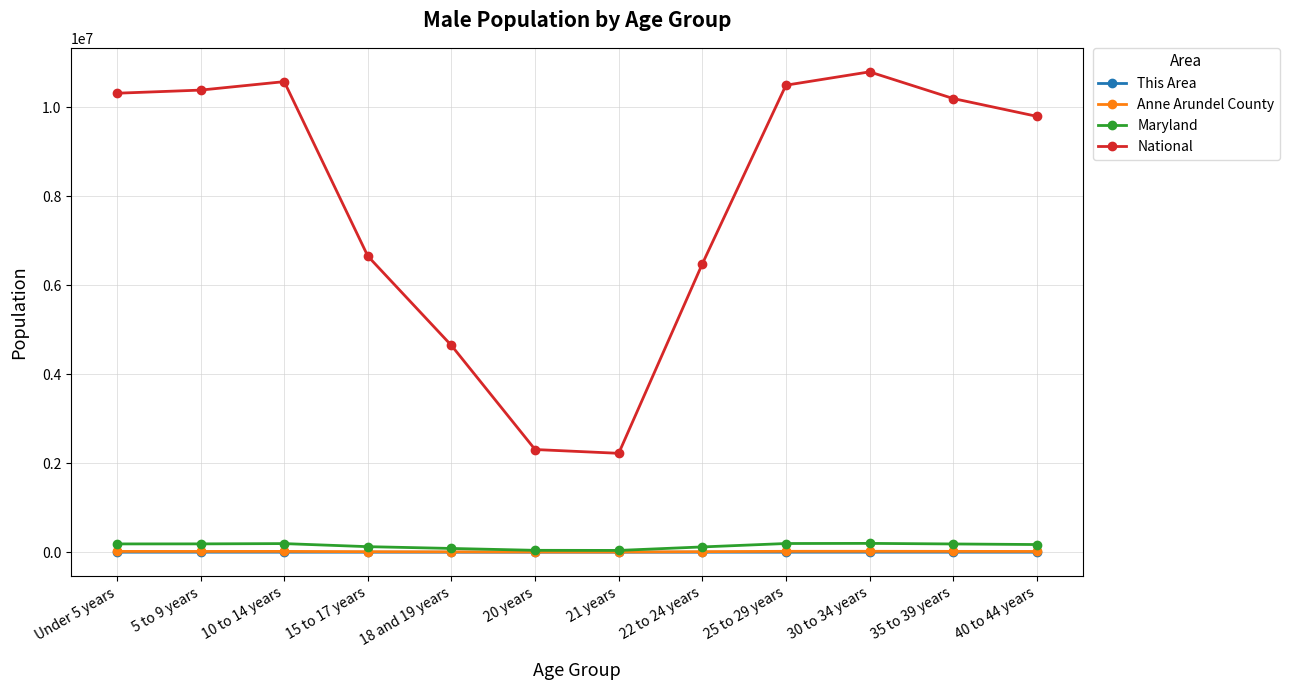

What is the highest value of the This Area series?

203